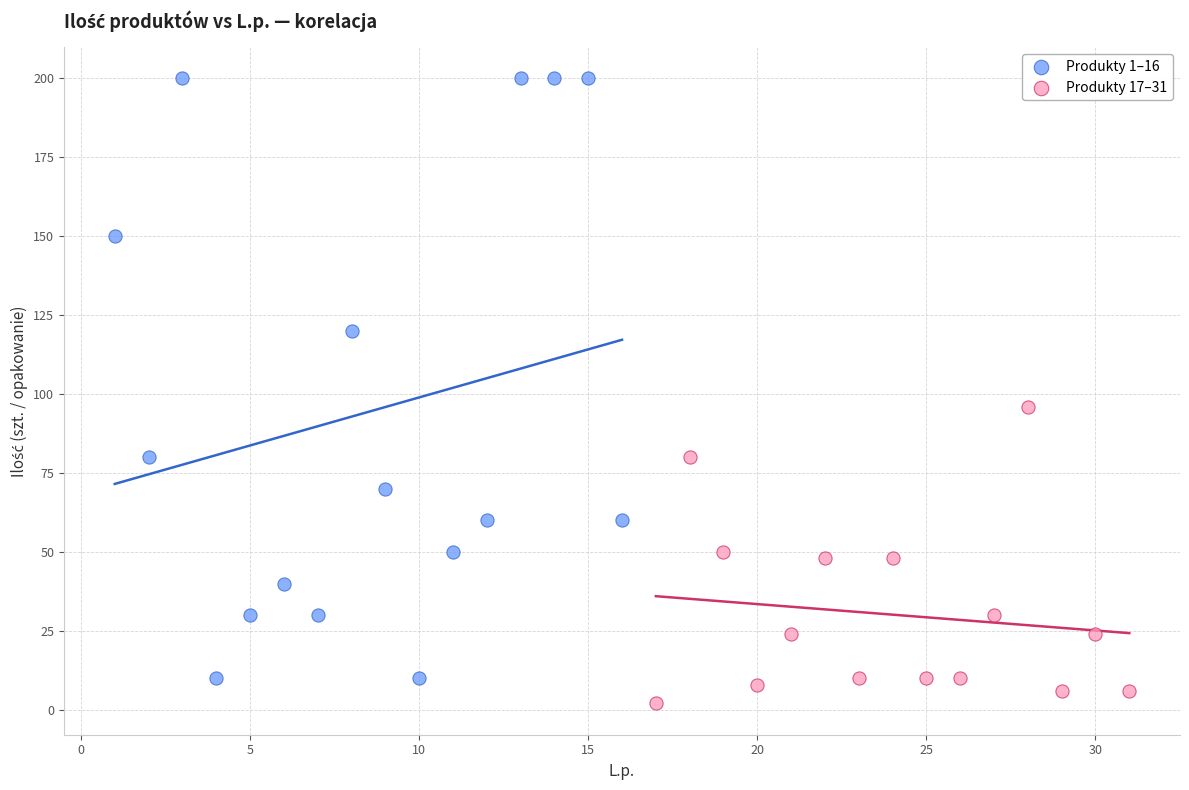

Which series contains the highest Y value?

Produkty 1–16